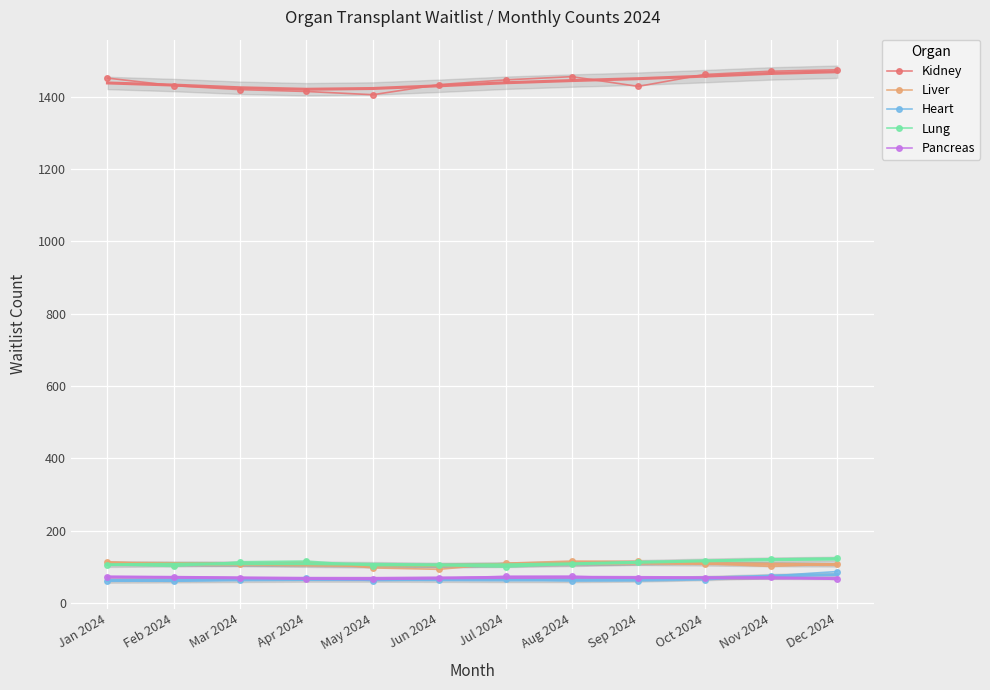

The value of Pancreas at Jan 2024 is 73. True or false?

True